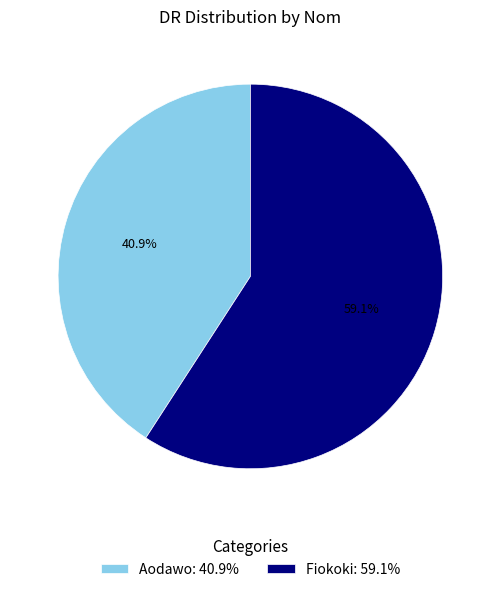

Between Aodawo and Fiokoki, which is larger?

Fiokoki